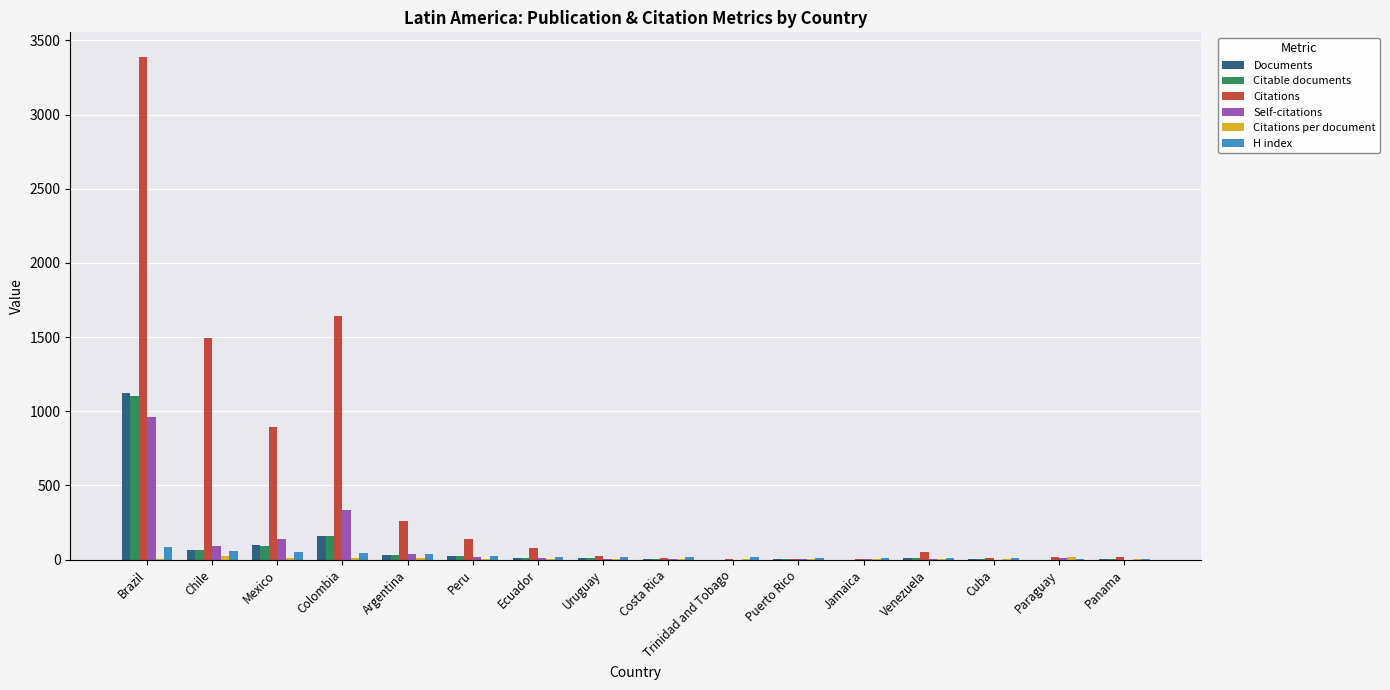

What is the total value across all series at Jamaica?

22.0